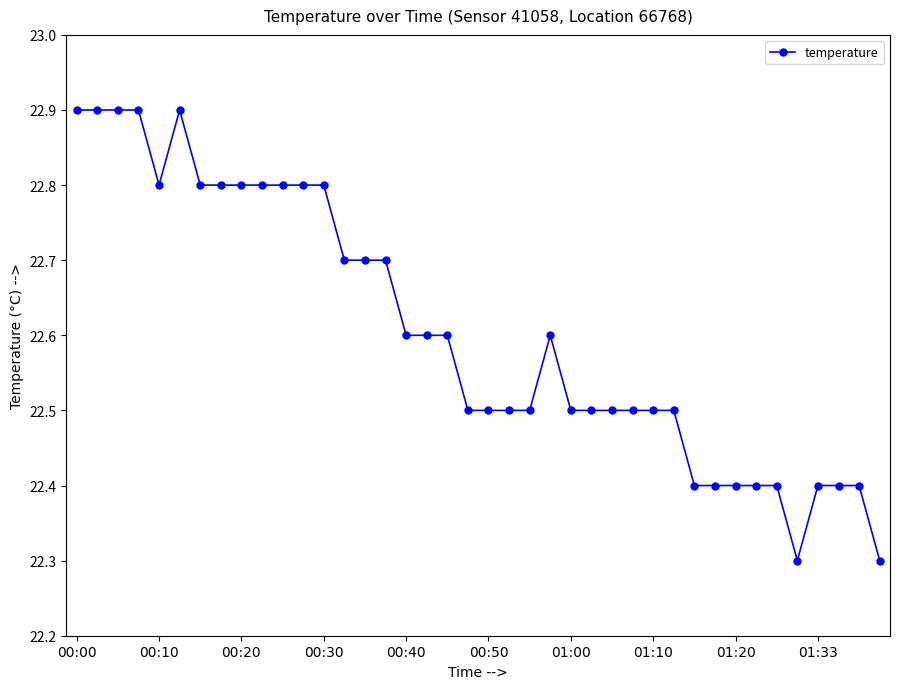

How many values are between 22 and 23?

40